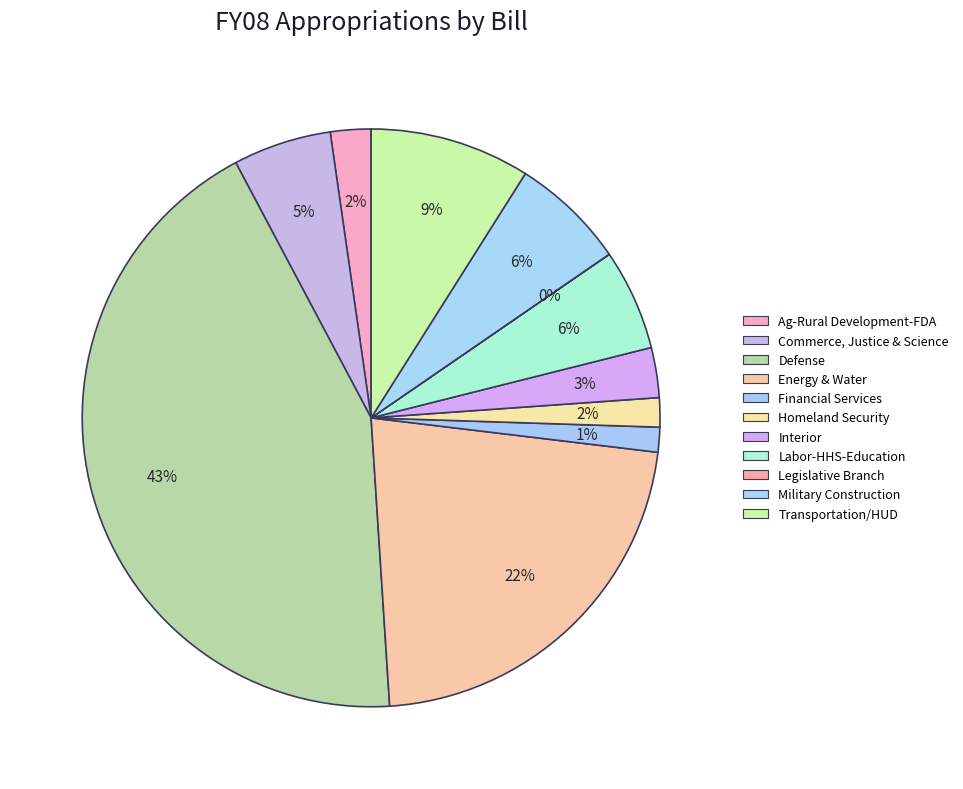

What percentage do Financial Services and Legislative Branch together represent?

1.4%